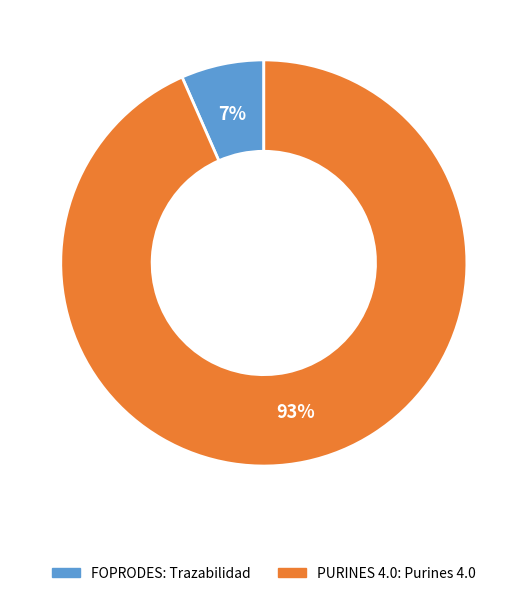

Rank the categories by value from lowest to highest.

FOPRODES: Trazabilidad, PURINES 4.0: Purines 4.0